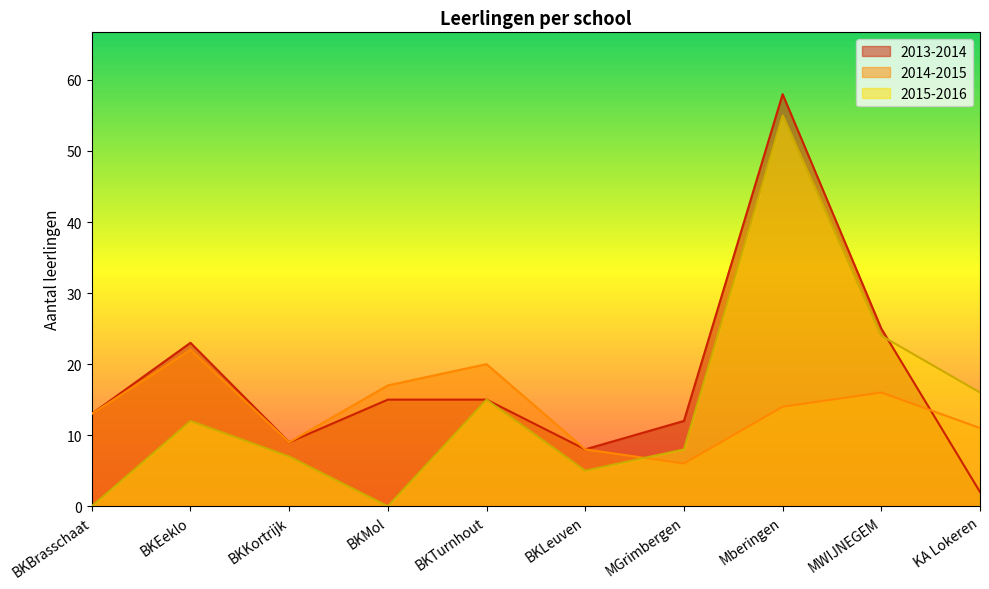

What is the value of the 2013-2014 point at the 5th from the left?

15